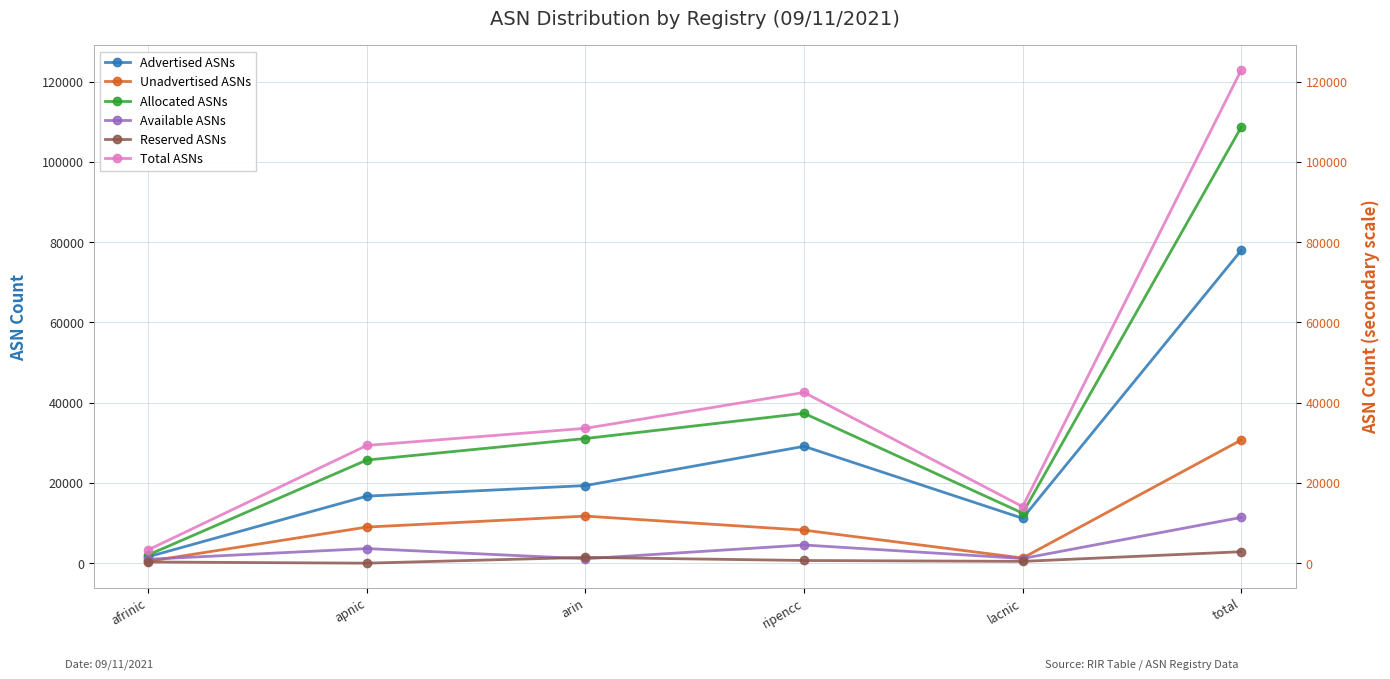

Does the chart display data point markers on the line(s)?

Yes